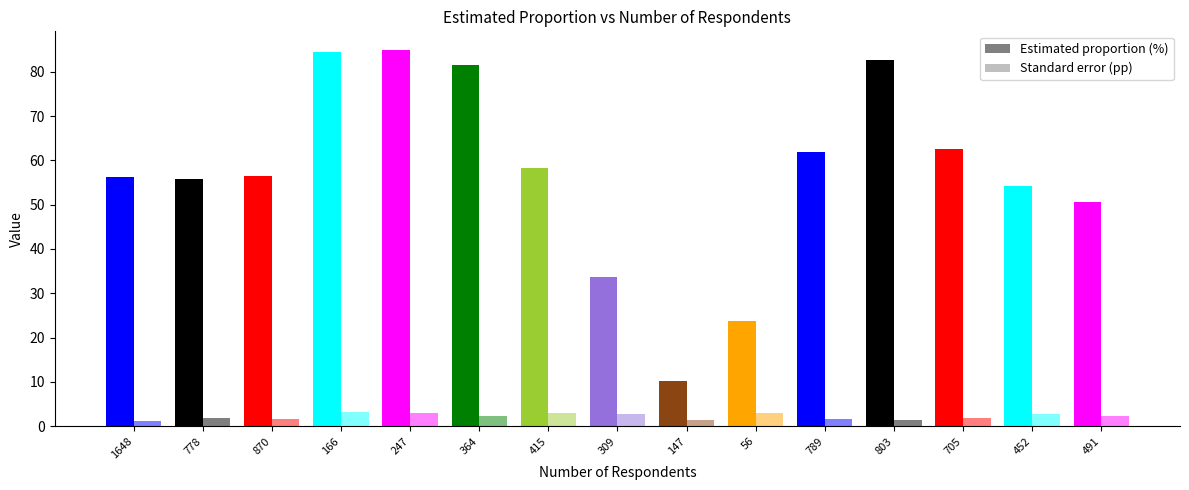

Where is Estimated proportion (%) nearest to the value 47?

491